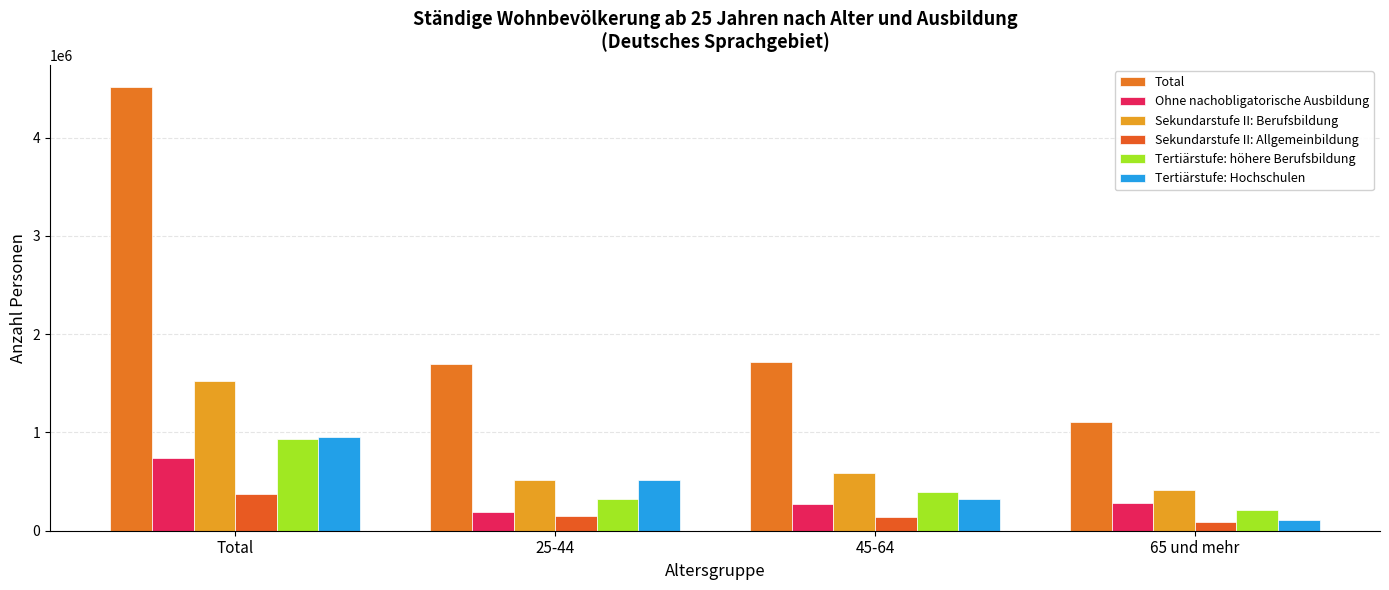

At which category is the sum across all series the highest?

Total